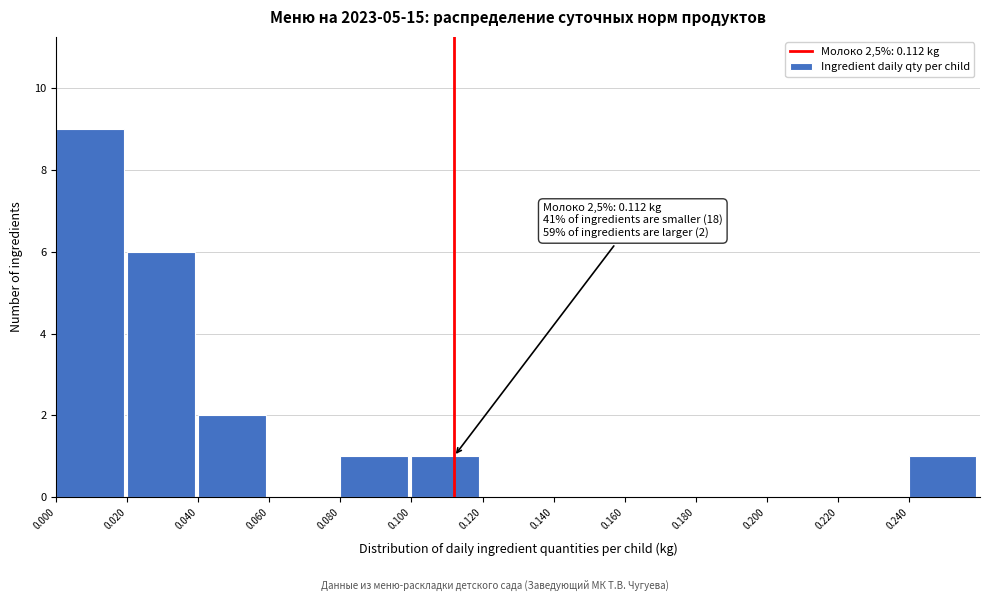

Which range on the x-axis has the tallest bar?

0.00 to 0.02